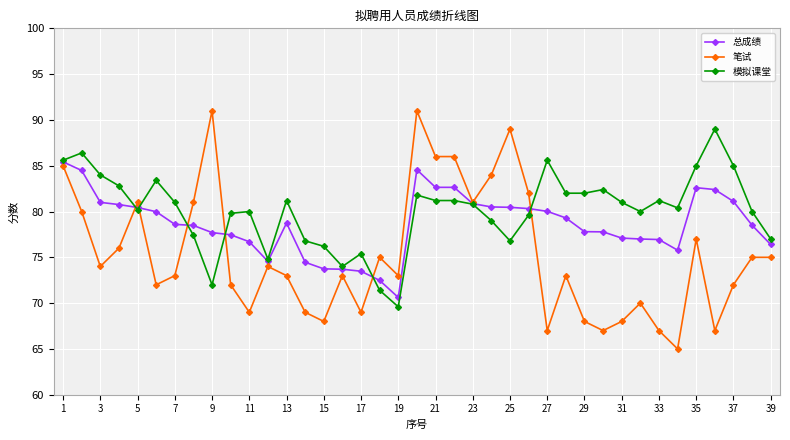

Which series has the largest range (max minus min)?

笔试